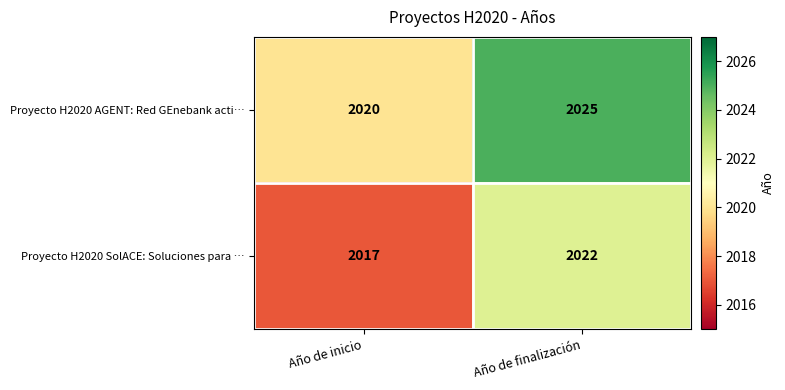

Which label corresponds to the largest value in the chart?

Año de finalización